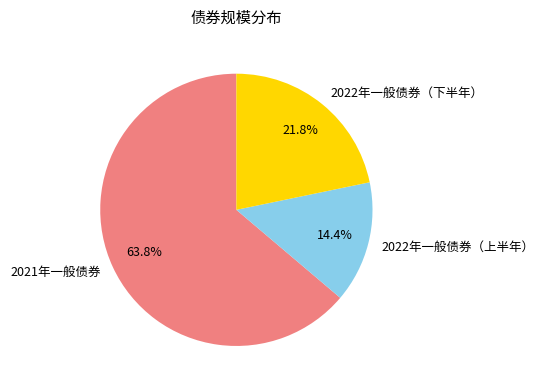

Rank the categories by value from highest to lowest.

2021年一般债券, 2022年一般债券（下半年）, 2022年一般债券（上半年）